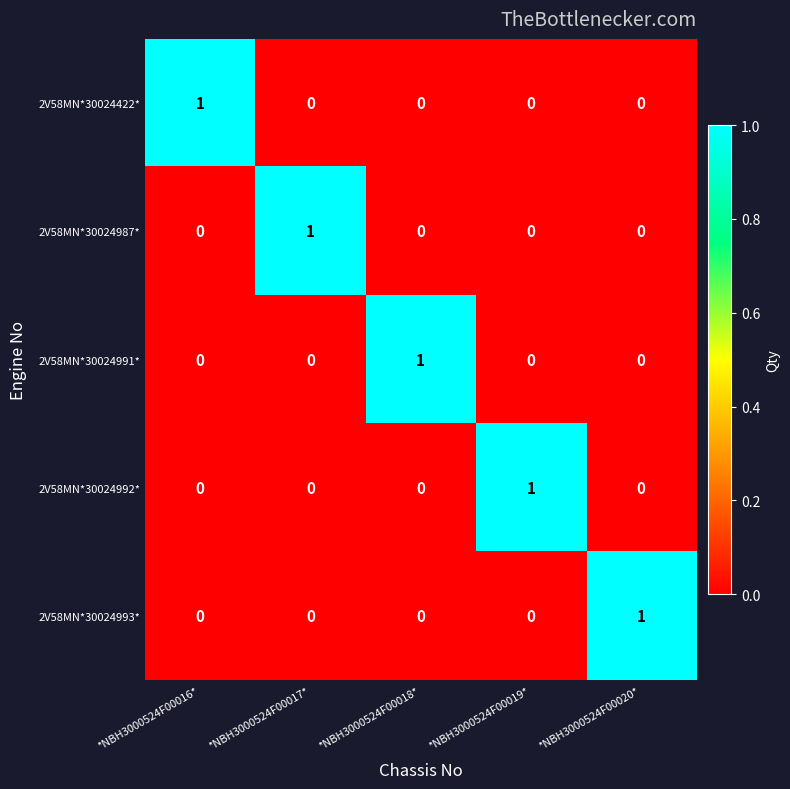

Reading right to left, extract all data points from this chart.

2V58MN*30024422*: *NBH3000524F00020*=0	*NBH3000524F00019*=0	*NBH3000524F00018*=0	*NBH3000524F00017*=0	*NBH3000524F00016*=1
2V58MN*30024987*: *NBH3000524F00020*=0	*NBH3000524F00019*=0	*NBH3000524F00018*=0	*NBH3000524F00017*=1	*NBH3000524F00016*=0
2V58MN*30024991*: *NBH3000524F00020*=0	*NBH3000524F00019*=0	*NBH3000524F00018*=1	*NBH3000524F00017*=0	*NBH3000524F00016*=0
2V58MN*30024992*: *NBH3000524F00020*=0	*NBH3000524F00019*=1	*NBH3000524F00018*=0	*NBH3000524F00017*=0	*NBH3000524F00016*=0
2V58MN*30024993*: *NBH3000524F00020*=1	*NBH3000524F00019*=0	*NBH3000524F00018*=0	*NBH3000524F00017*=0	*NBH3000524F00016*=0